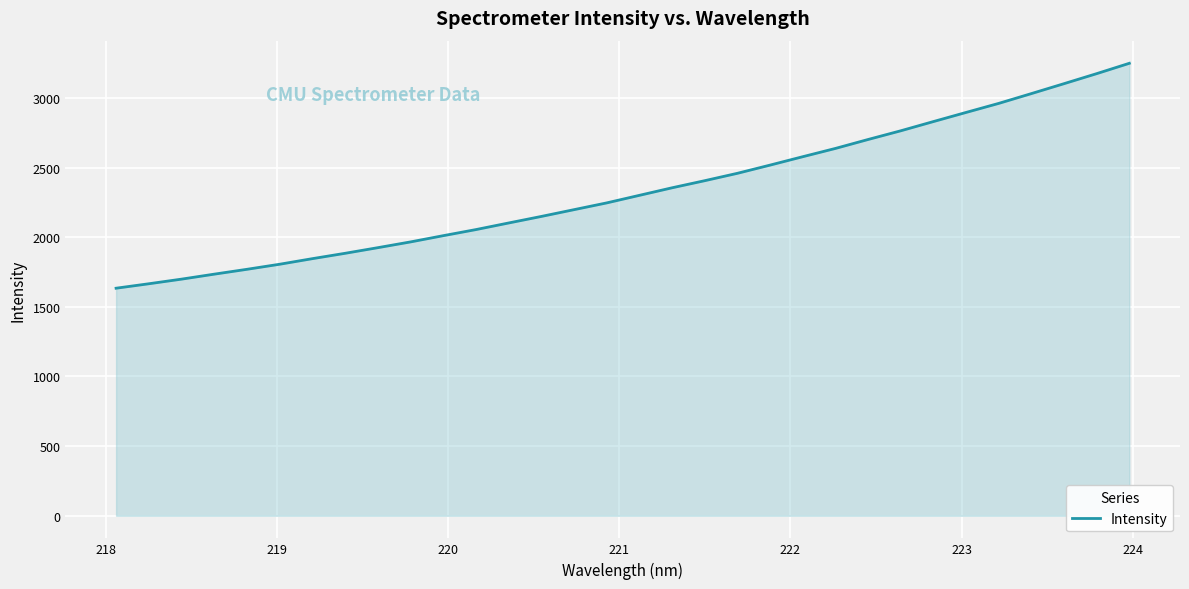

How many lines are shown in the chart?

1